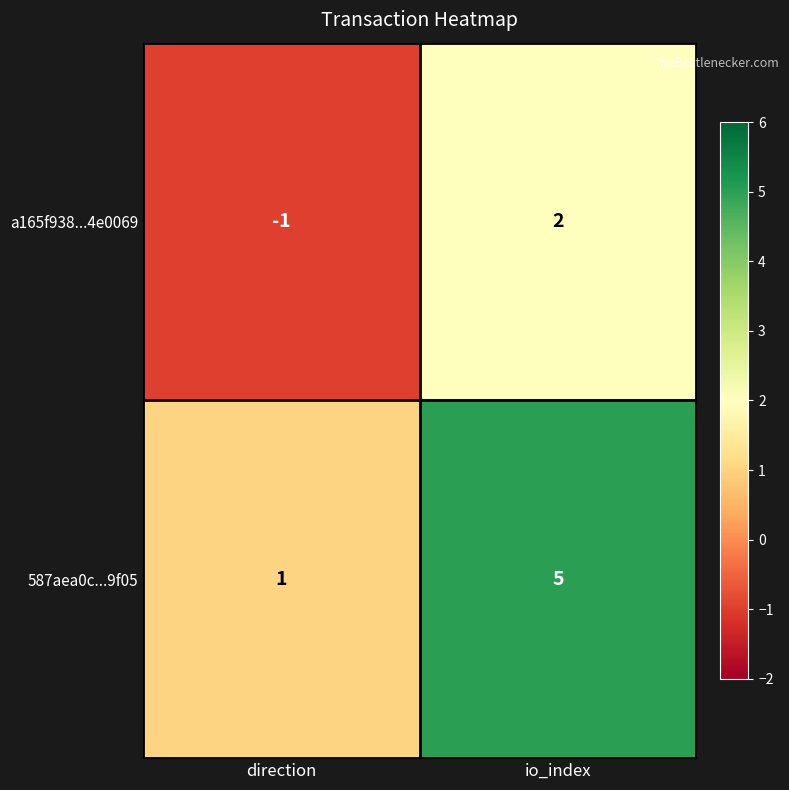

Count the number of data series in this chart.

2